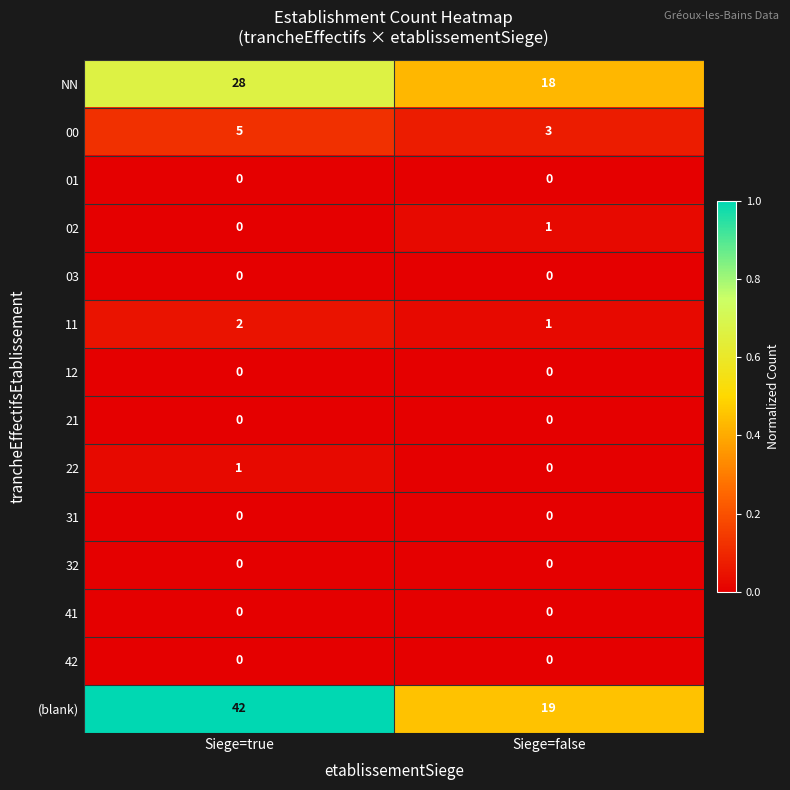

Which series has the largest range (max minus min)?

(blank)